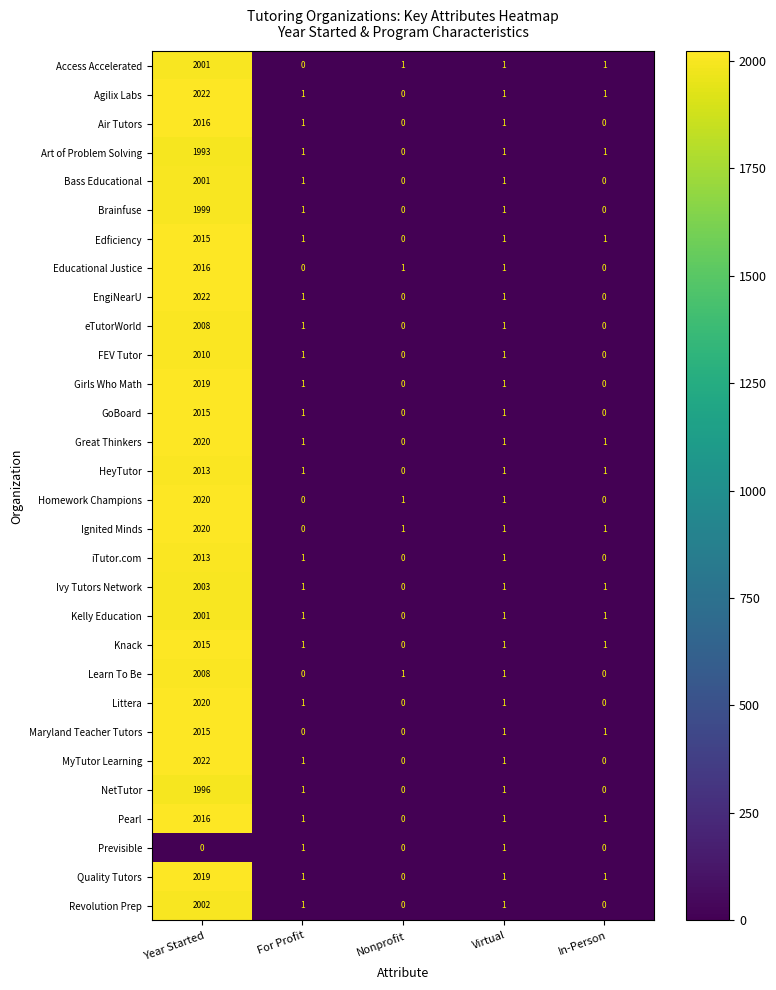

What is the spread (max minus min) of values at For Profit?

1